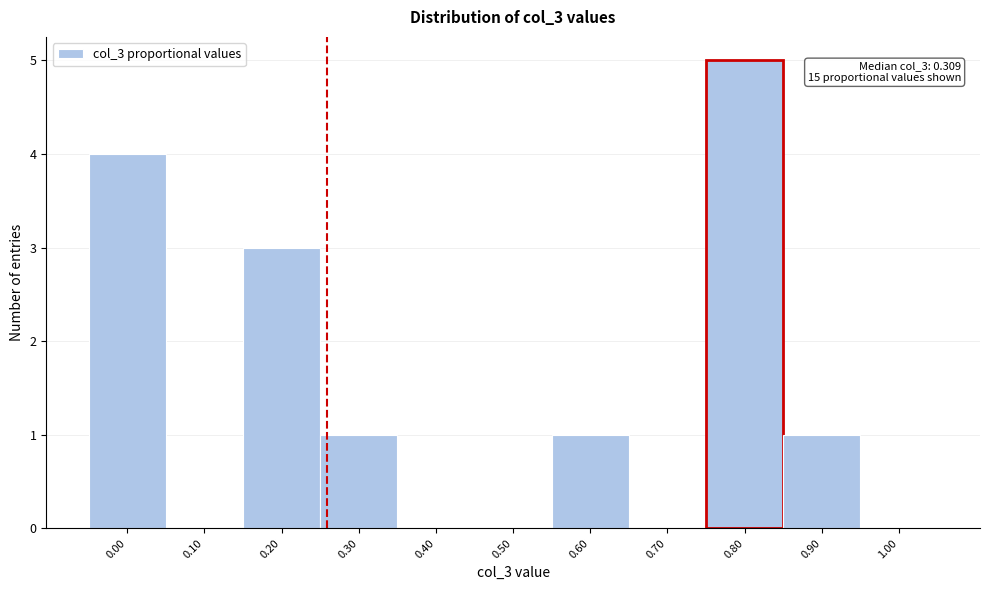

Reading left to right, extract all data points from this chart.

0.00=4	0.10=0	0.20=3	0.30=1	0.40=0	0.50=0	0.60=1	0.70=0	0.80=5	0.90=1	1.00=0